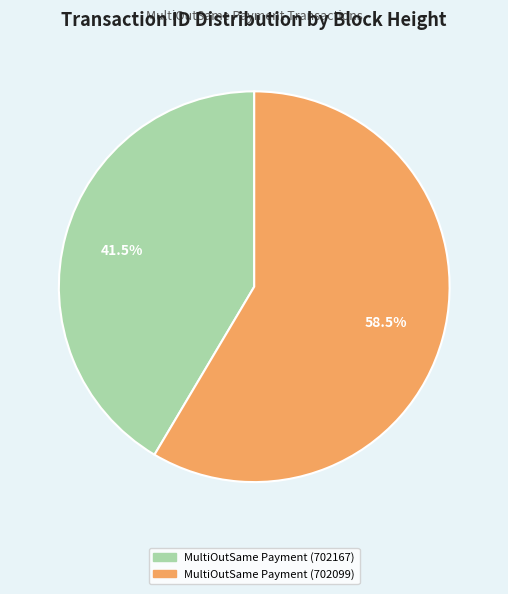

Approximately how many times larger is the value at MultiOutSame Payment (702167) compared to MultiOutSame Payment (702099)?

0.7